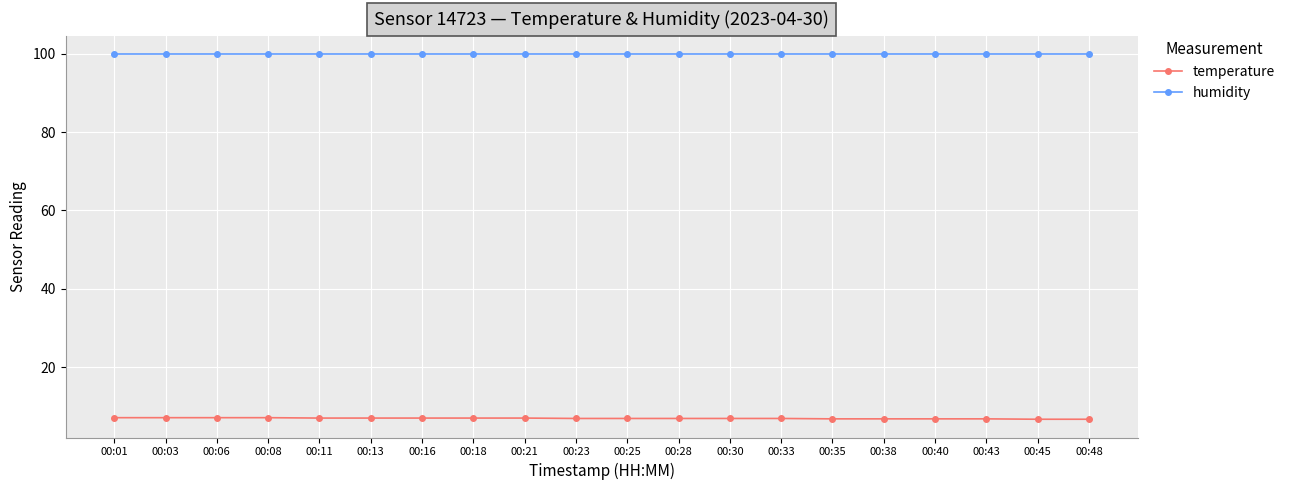

What is the difference between the maximum and minimum values in the temperature series?

0.4